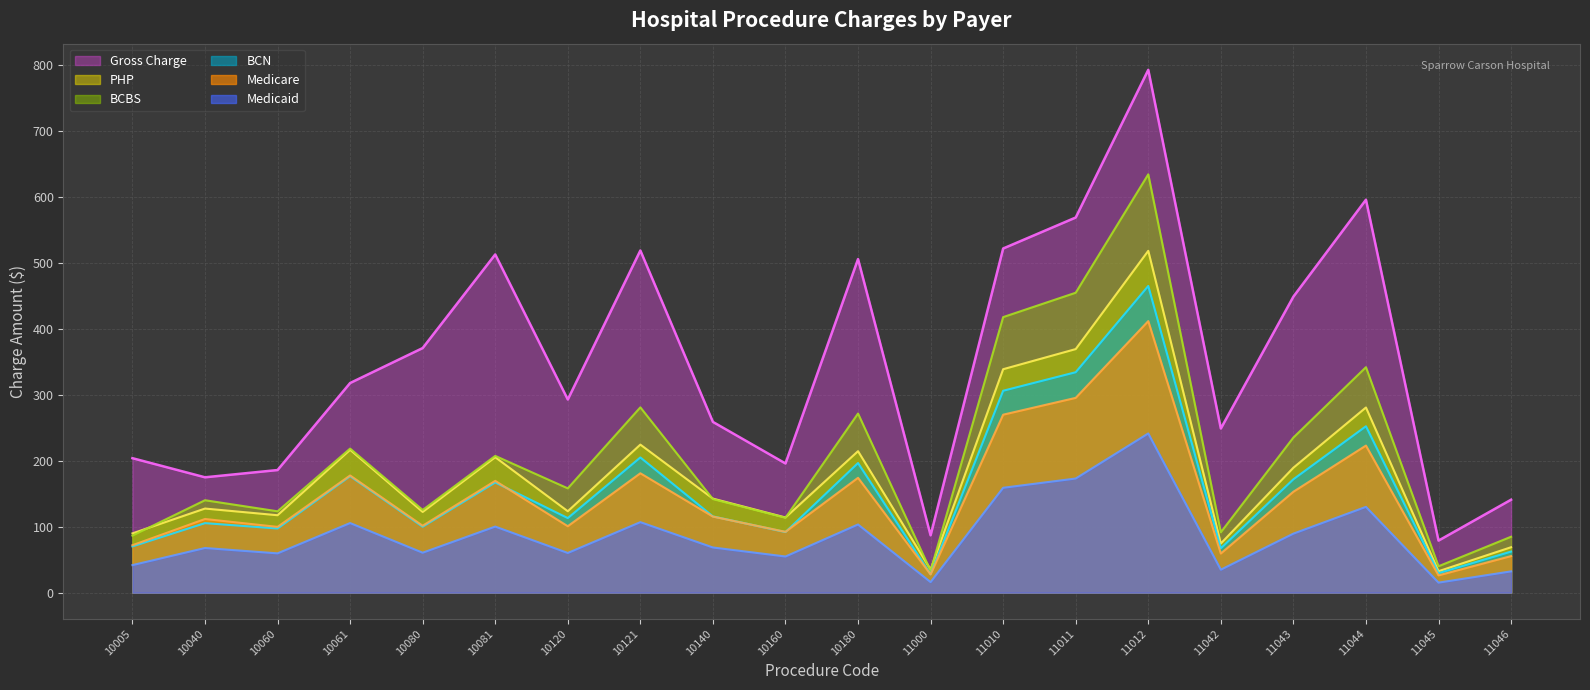

List the labels in order of Gross Charge value, smallest first.

11045, 11000, 11046, 10040, 10060, 10160, 10005, 11042, 10140, 10120, 10061, 10080, 11043, 10180, 10081, 10121, 11010, 11011, 11044, 11012